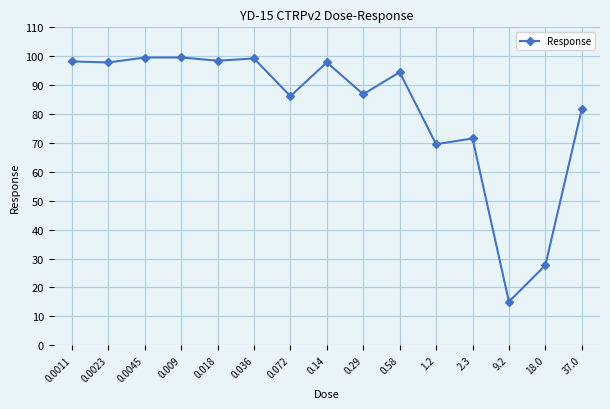

The value at 0.036 is 99.2. True or false?

True